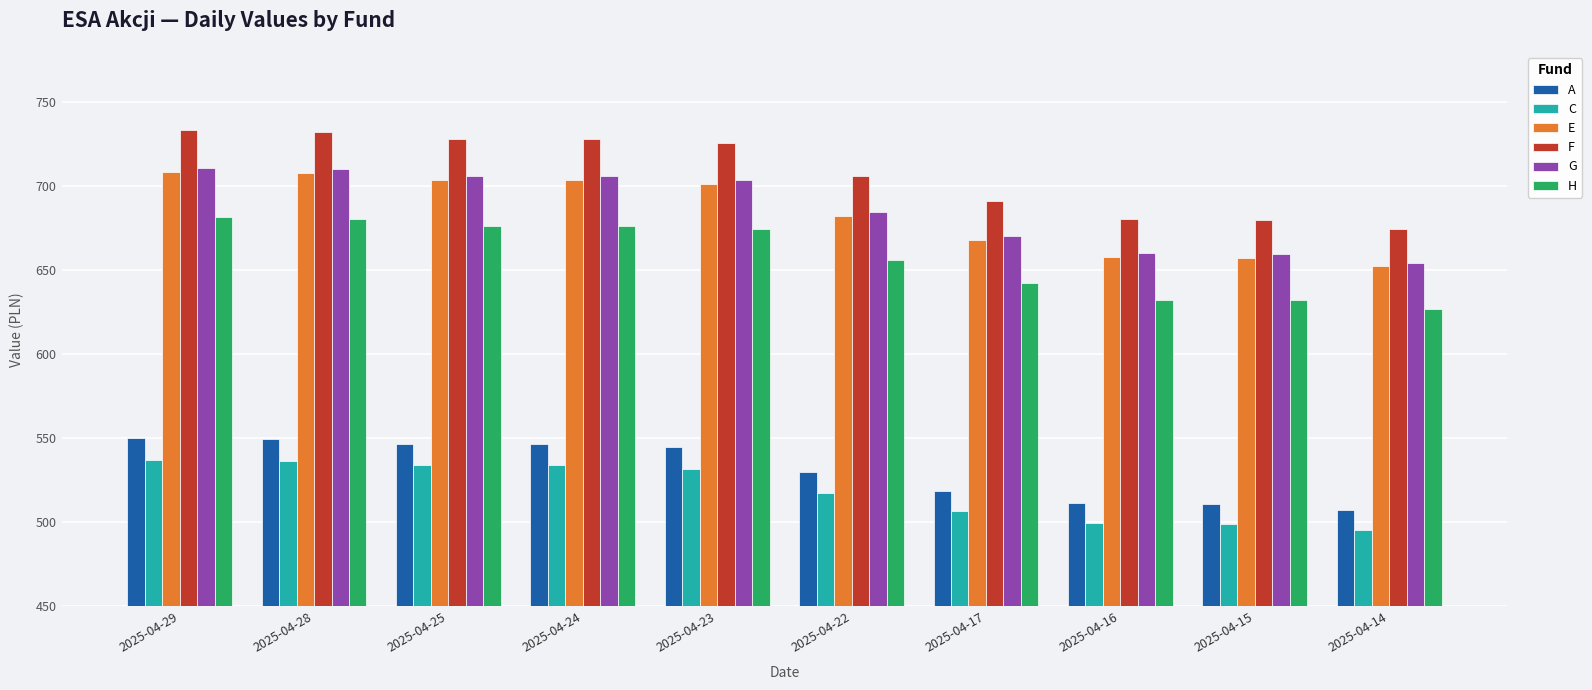

What is the total value across all series at 2025-04-17?

3697.4